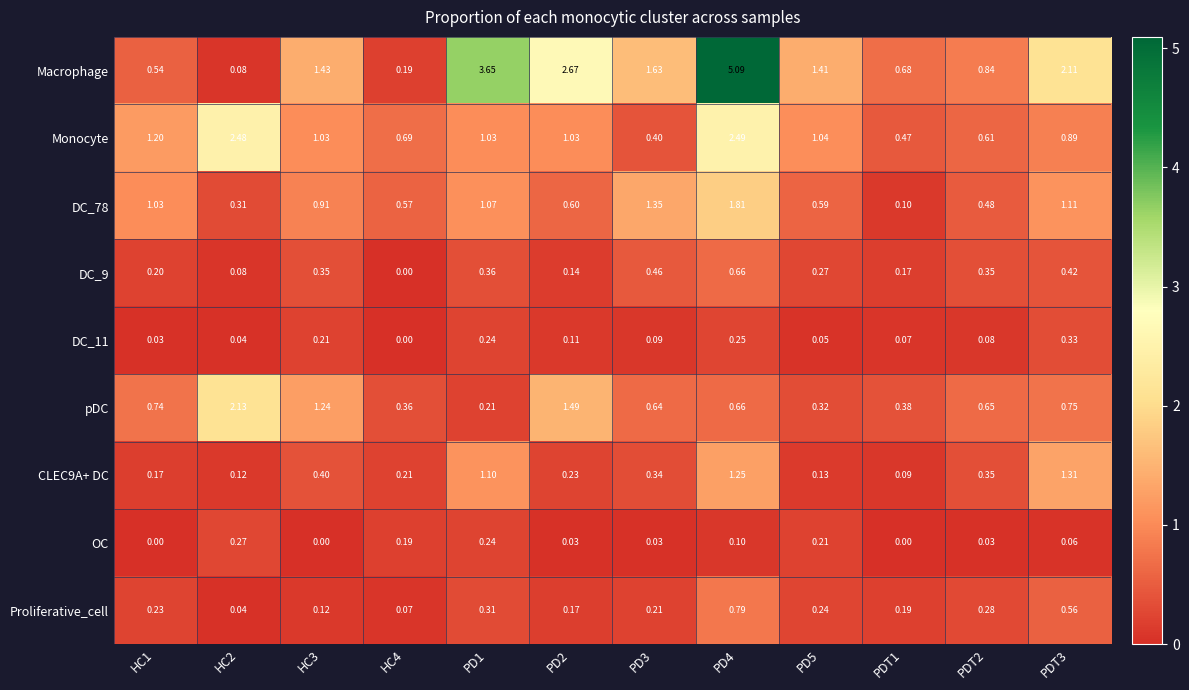

Which series has the largest total across all categories?

Macrophage